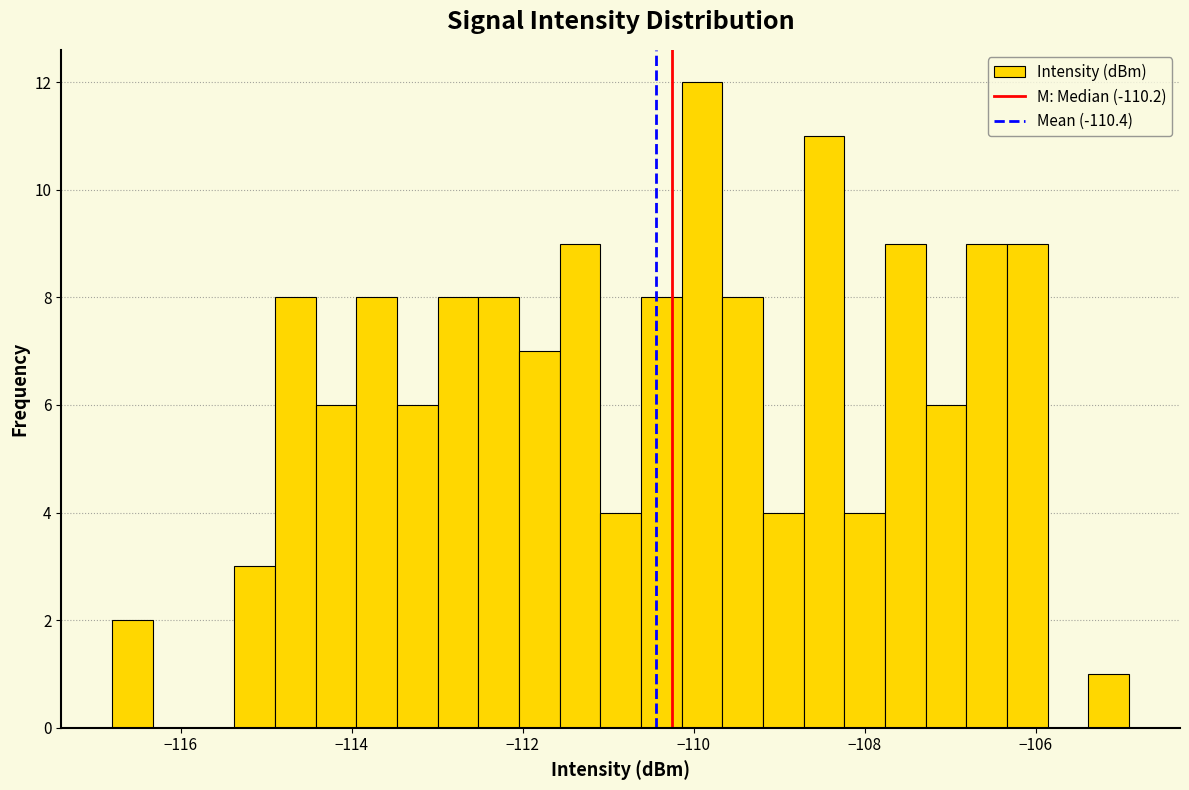

Around what value on the x-axis is the tallest bar? Give the approximate position of its centre, as read against the axis.

-110.0